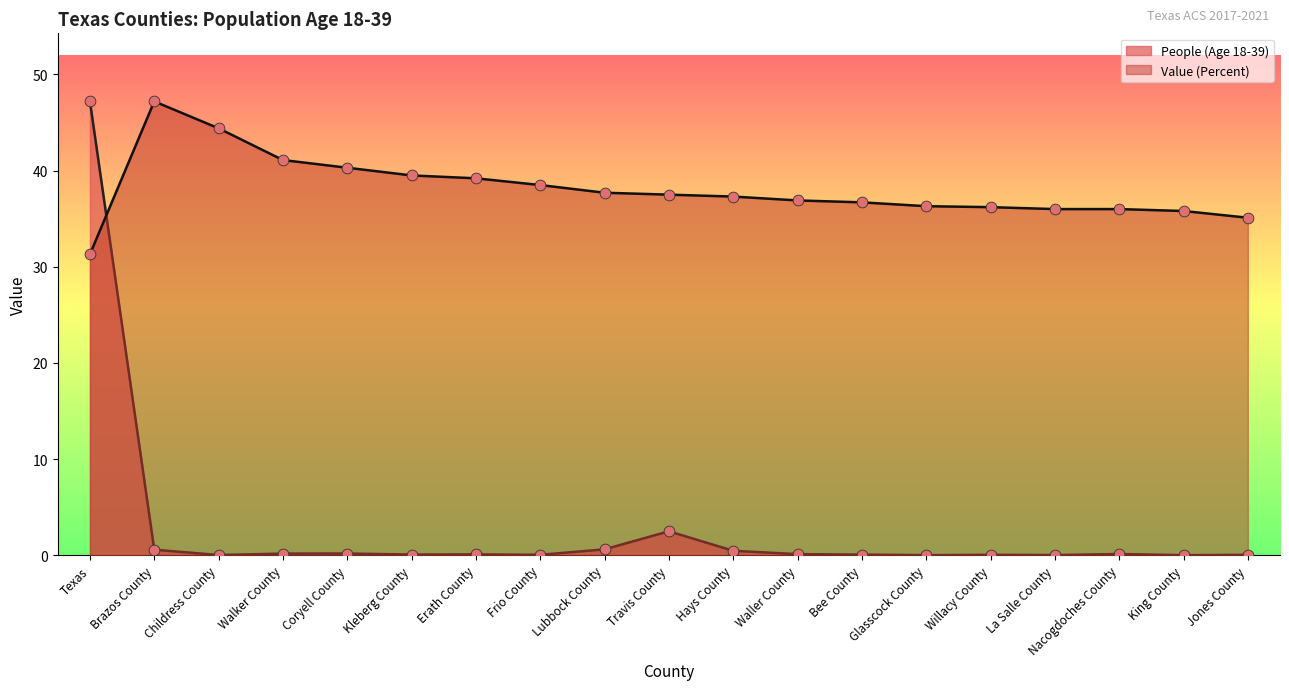

Which series contains the highest Y value?

People (Age 18-39)